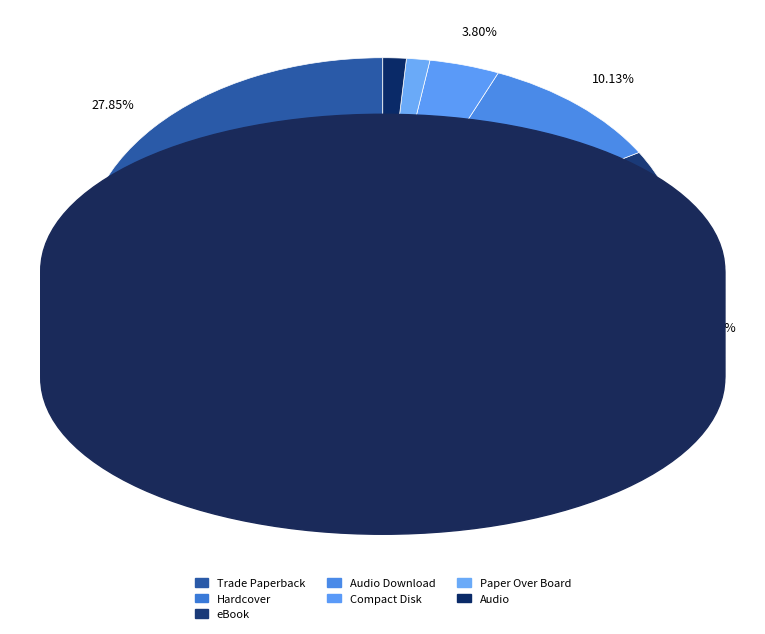

Is there any slice that represents more than half of the pie?

No